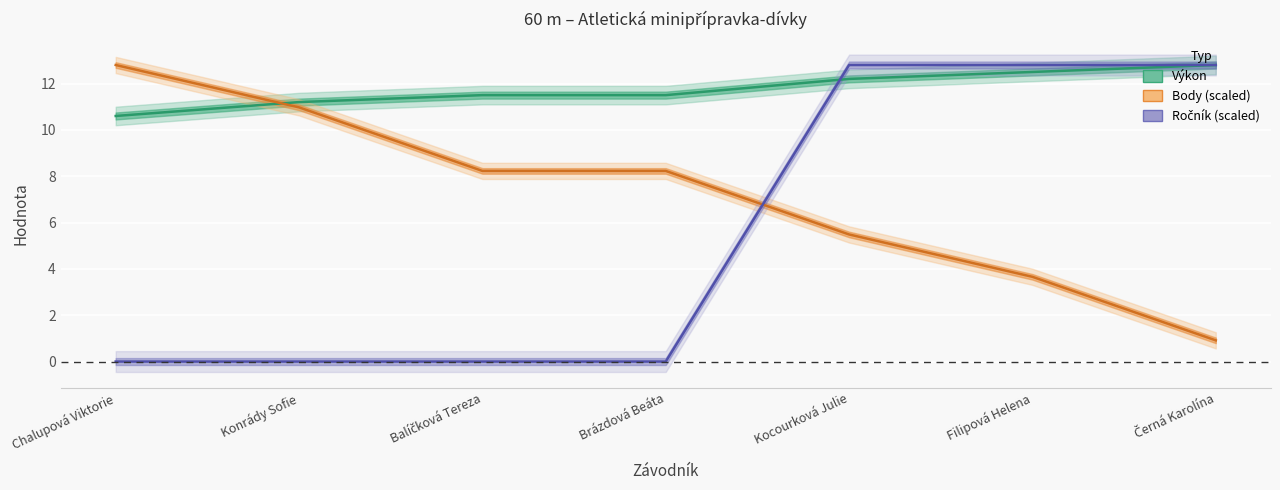

The value of Ročník at Filipová Helena is 12.8. True or false?

True